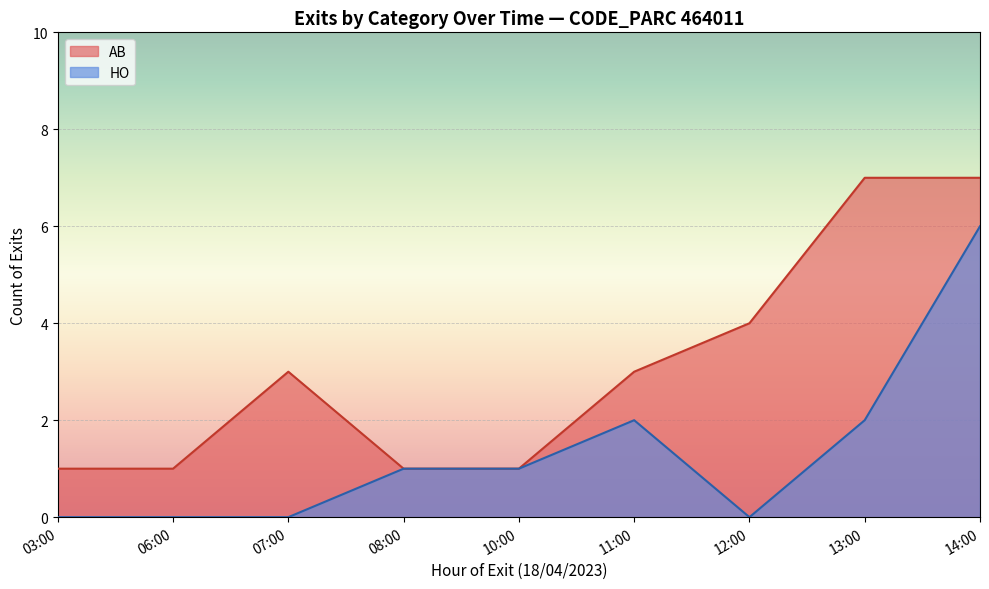

List the series in order of their overall mean, highest first.

AB, HO